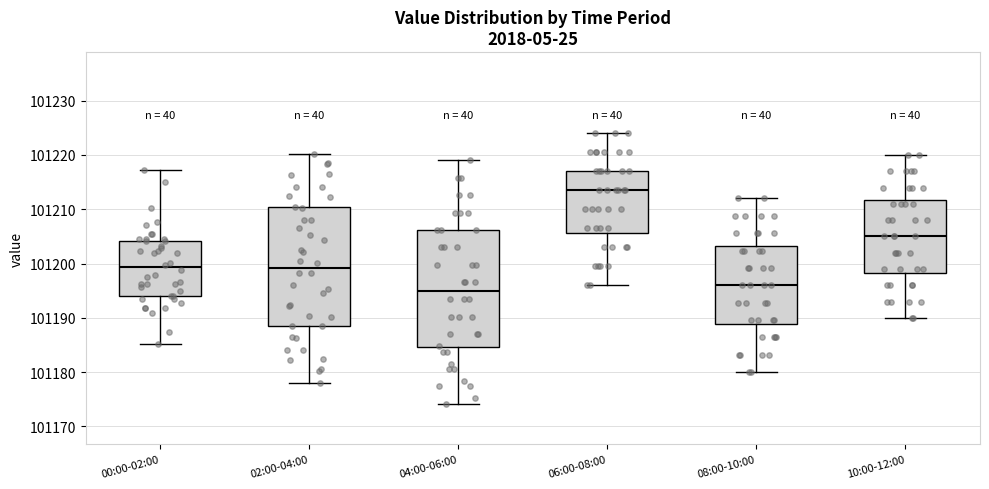

Which box's median line is the lowest?

04:00-06:00